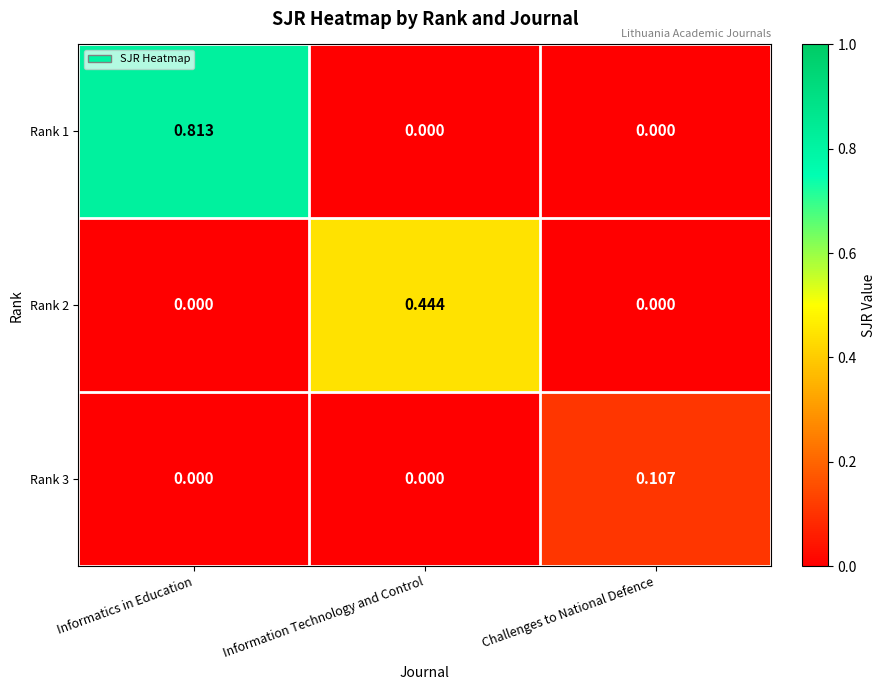

Which category has the highest value in the Rank 3 series?

Challenges to National Defence